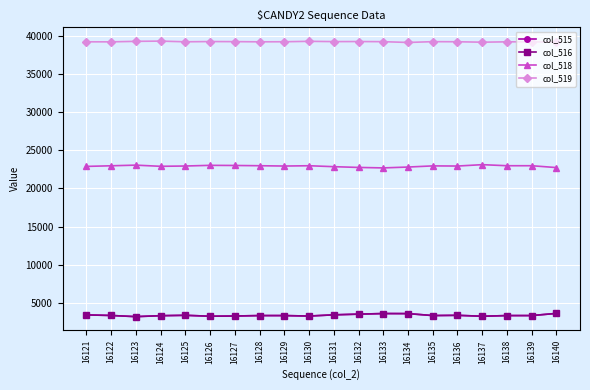

The col_516 series shows 3308 at 16128. True or false?

True